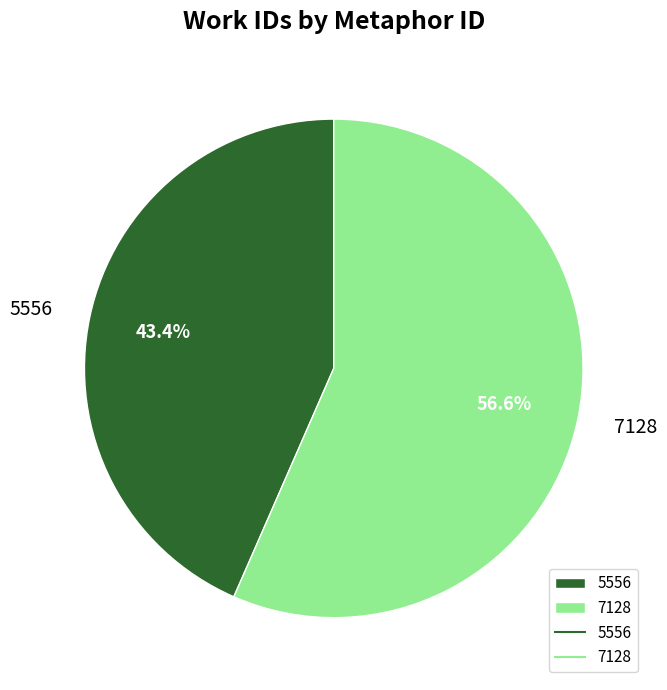

The 7128 slice represents 51% of the pie. True or false?

False